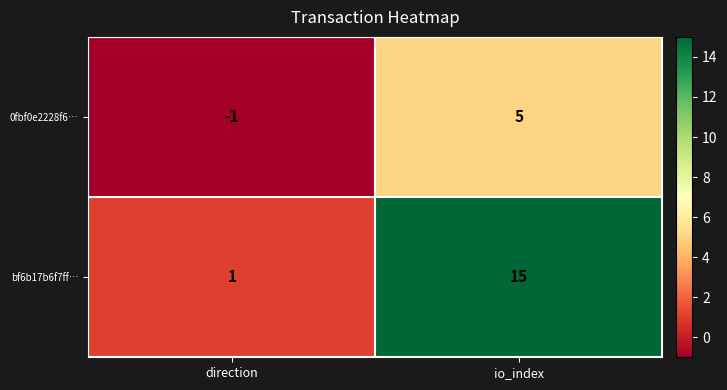

Count the number of categories in the chart.

2